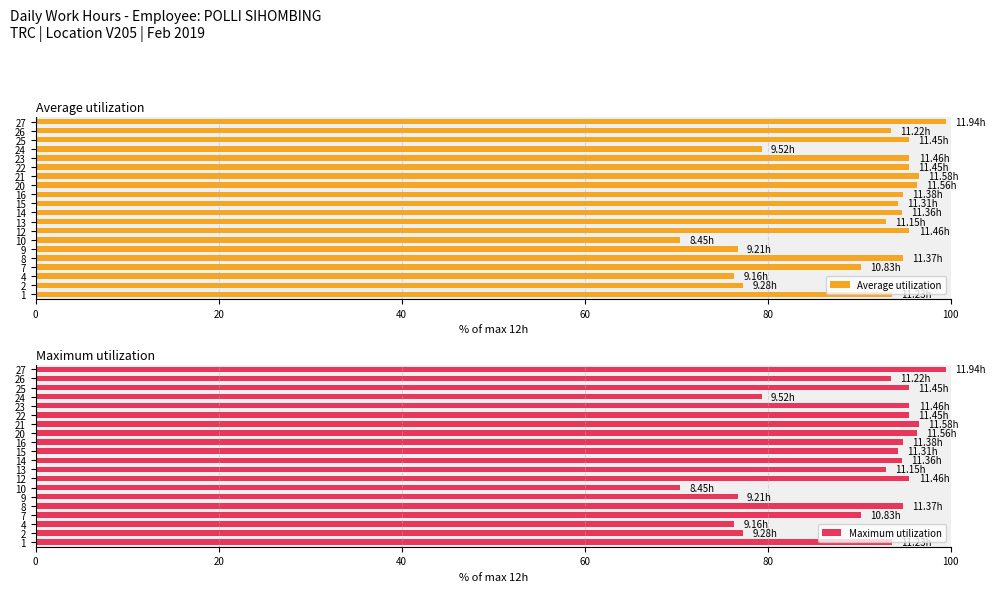

At how many categories does at least one series exceed 74?

19